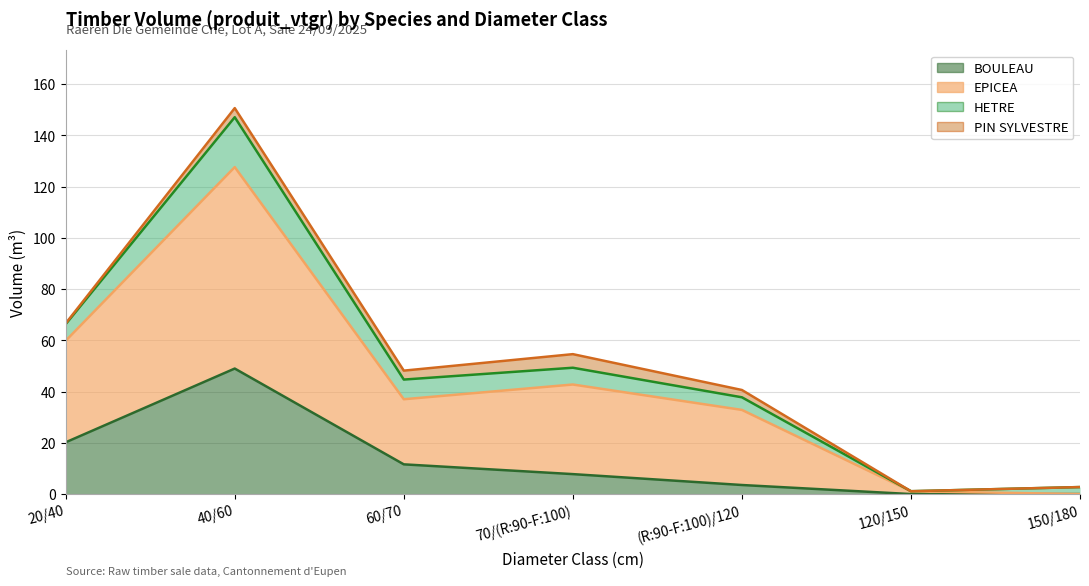

What is the difference between the maximum and minimum values in the BOULEAU series?

49.0